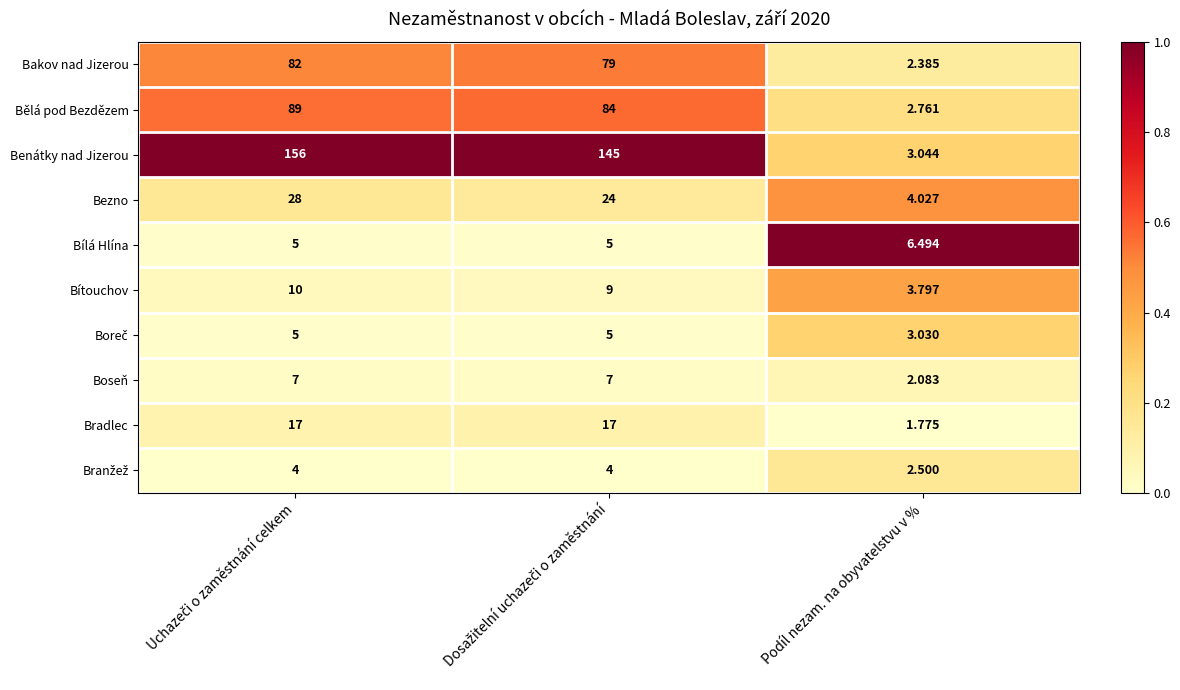

Which series has the largest total across all categories?

Benátky nad Jizerou